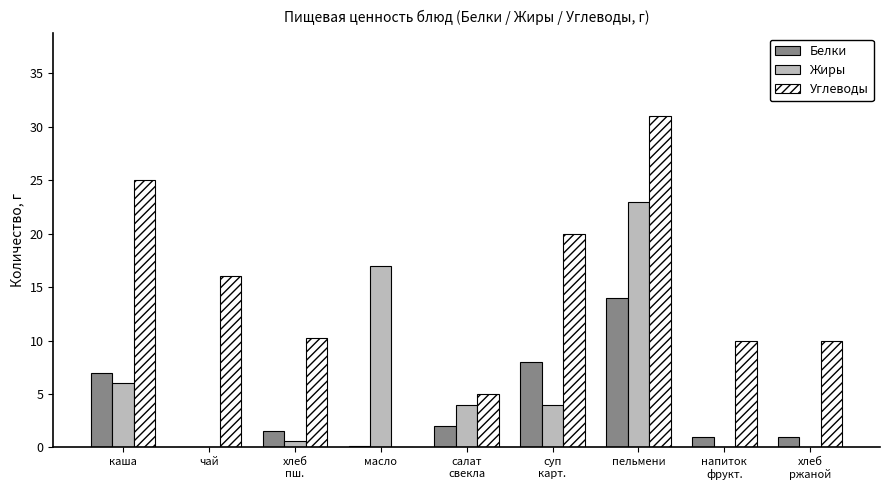

The value of Углеводы at пельмени is 31.0. True or false?

True